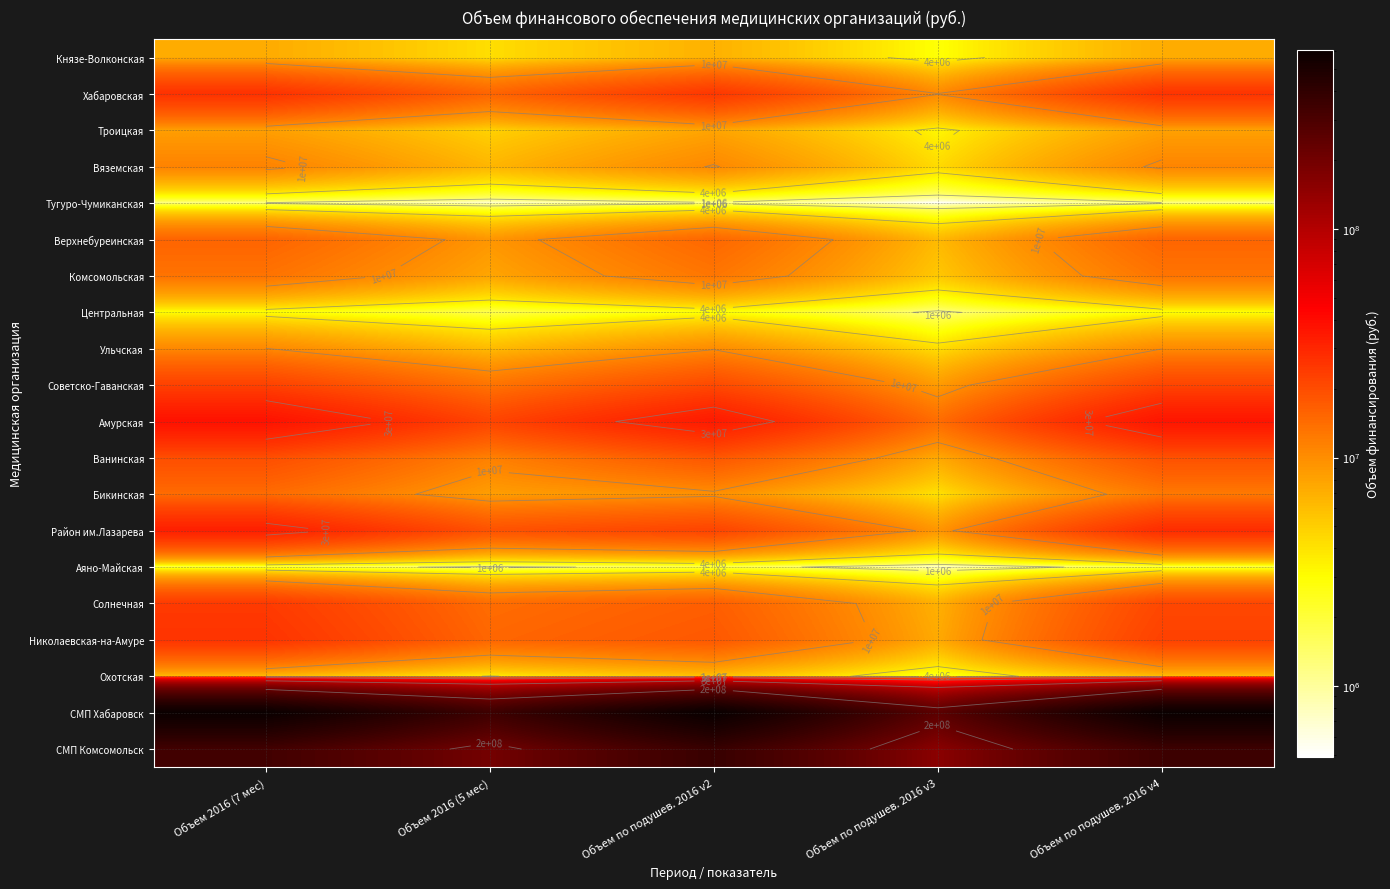

Which label corresponds to the largest value in the chart?

Объем по подушев. 2016 v2